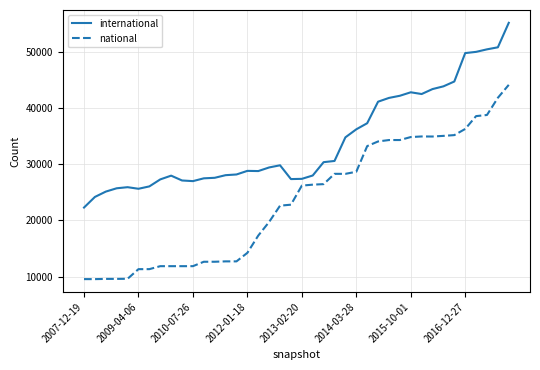

What is the difference between the second highest and minimum values in the international series?

28537